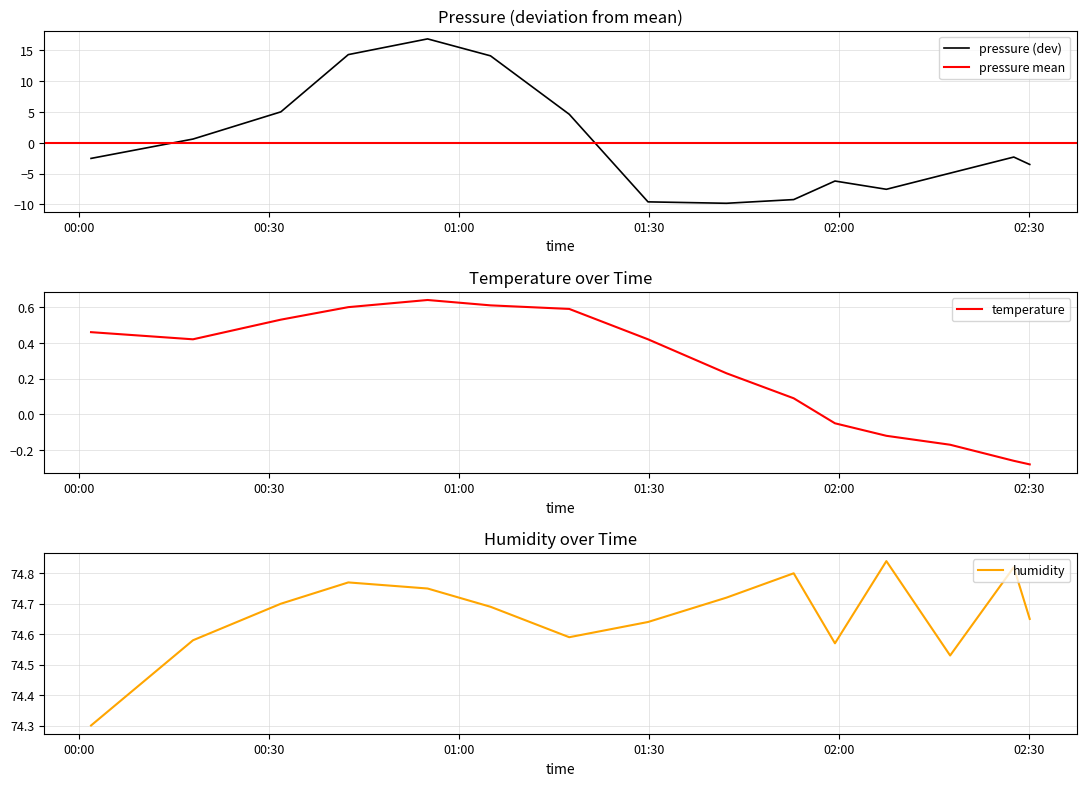

True or false: temperature has a value of -0.1 at 2024-02-14T02:07:28.

True